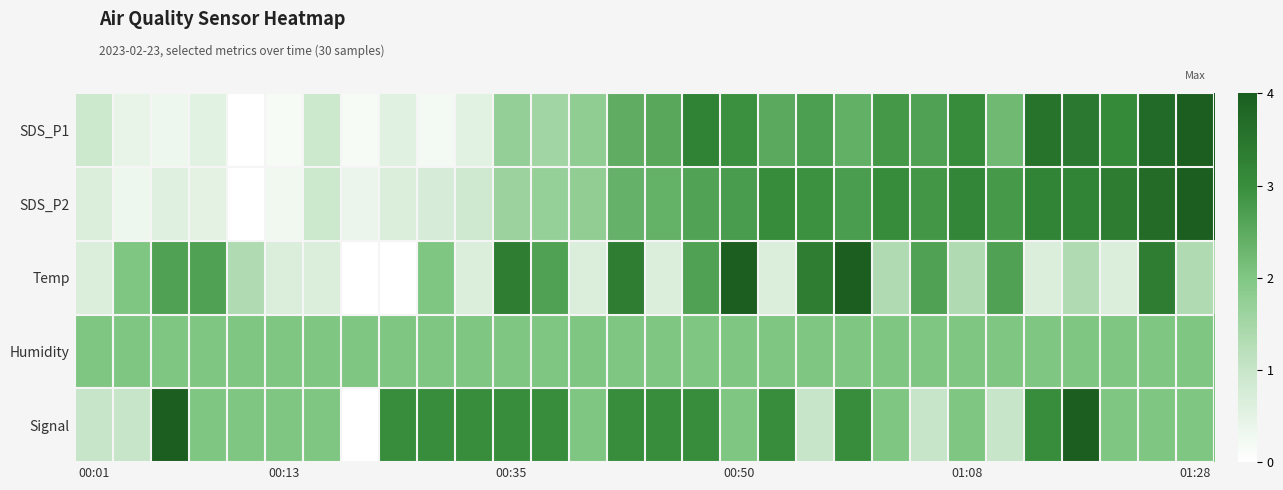

Which series has the largest range (max minus min)?

SDS_P1